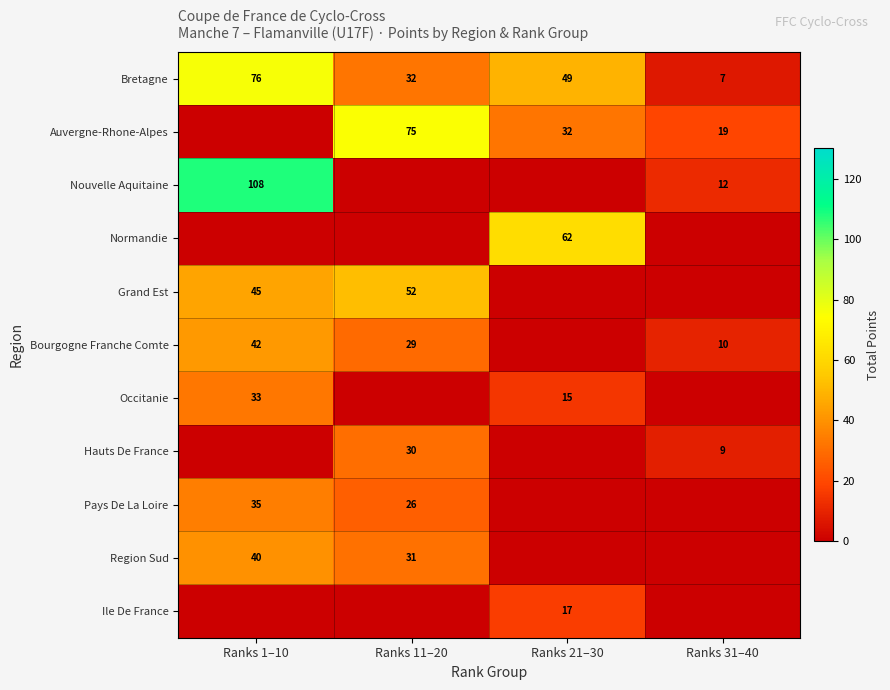

Is the value of Bretagne at Ranks 11–20 greater than the value of Grand Est at Ranks 1–10?

No